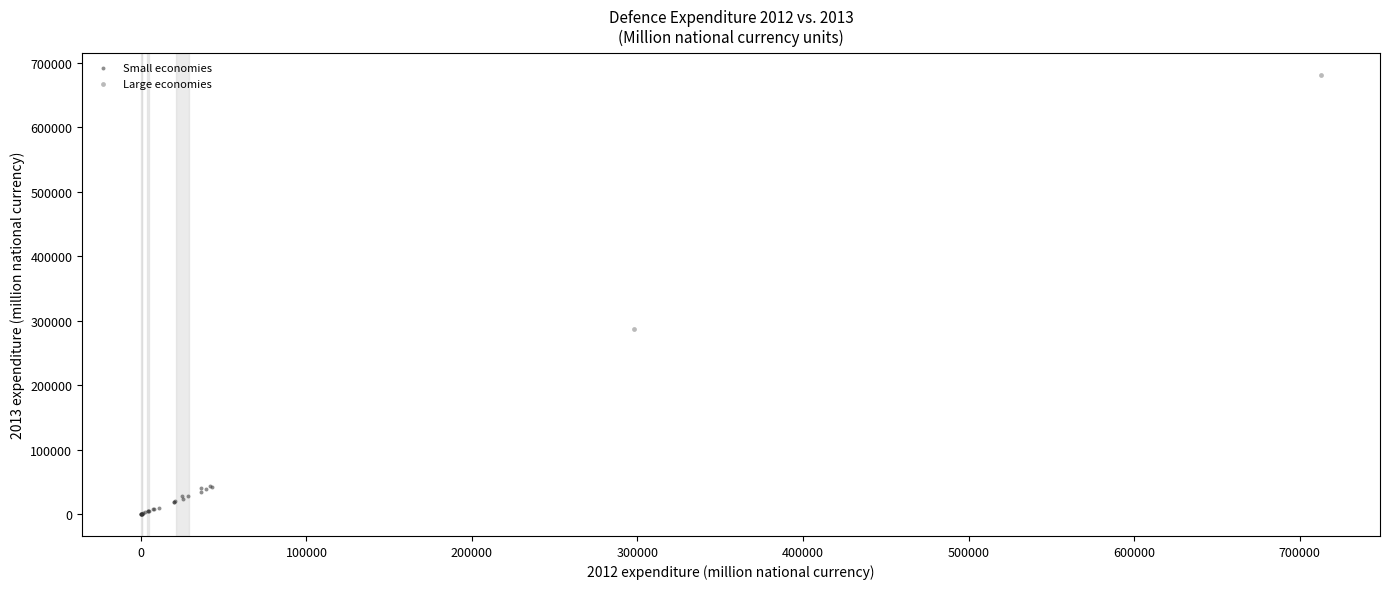

Which series reaches the minimum Y coordinate?

Small economies